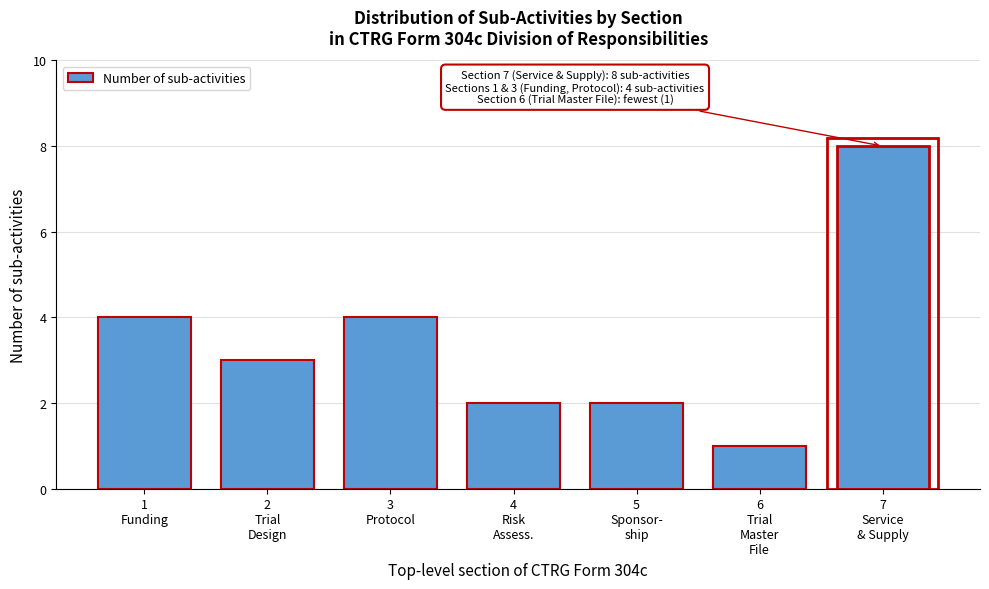

Reading right to left, transcribe all the data shown in this chart.

8	1	2	2	4	3	4